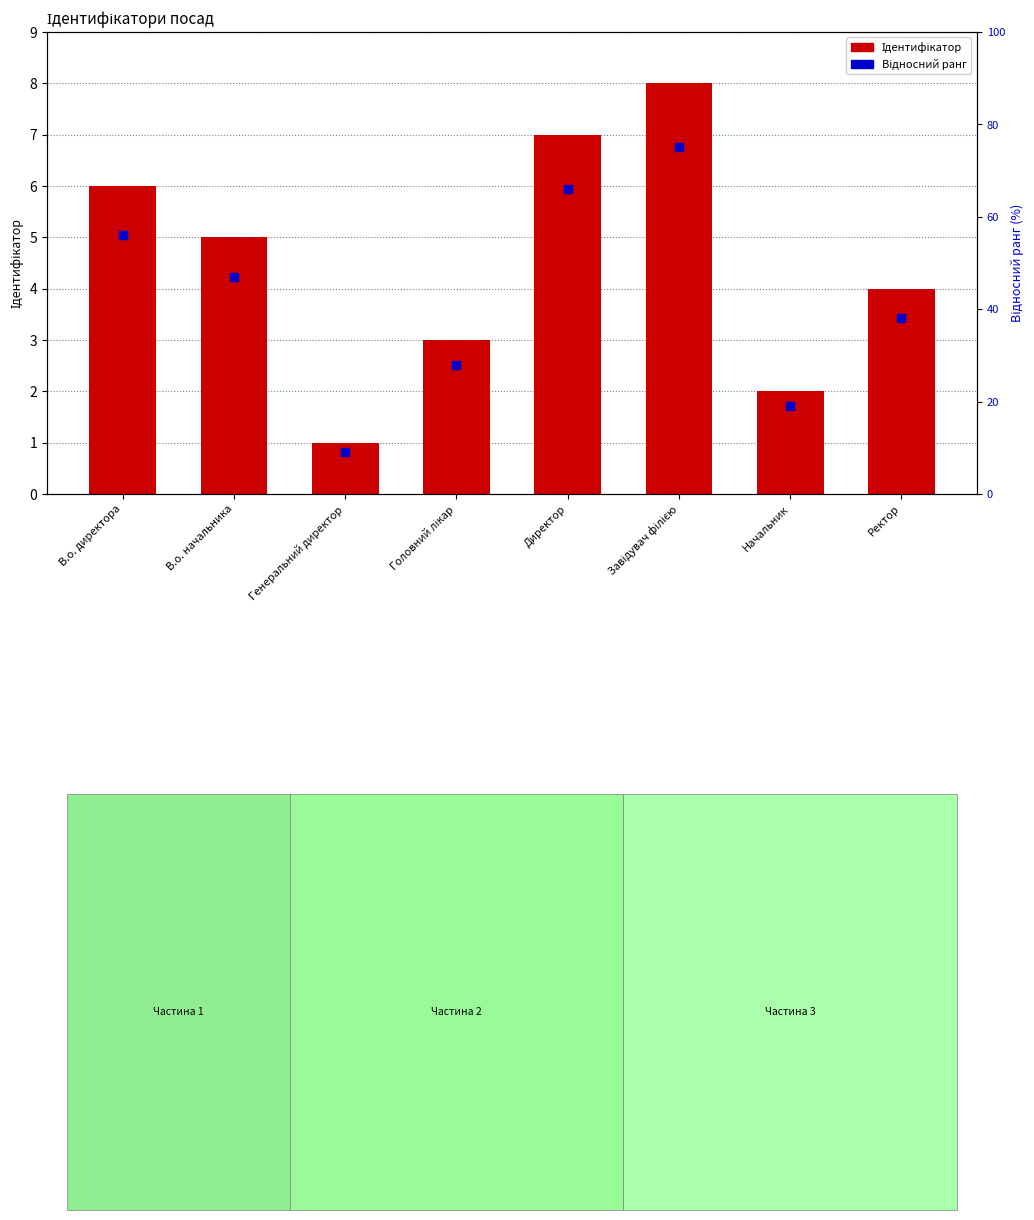

What are all the series names shown in the legend?

Ідентифікатор, Відносний ранг